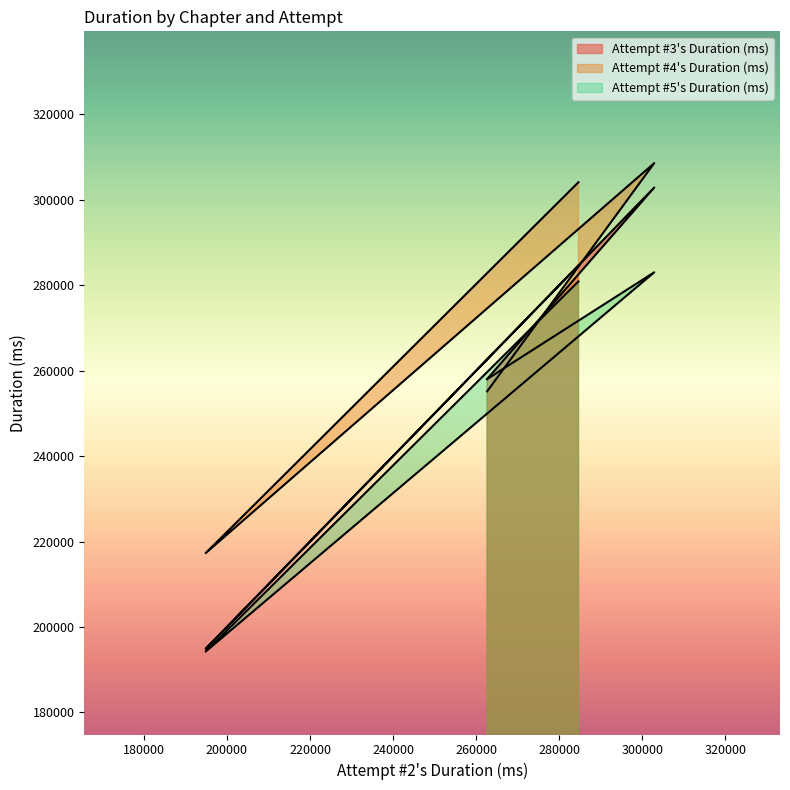

What is the sum of the Attempt #4's Duration (ms) values at Chapter 1 and Chapter 4?

559291